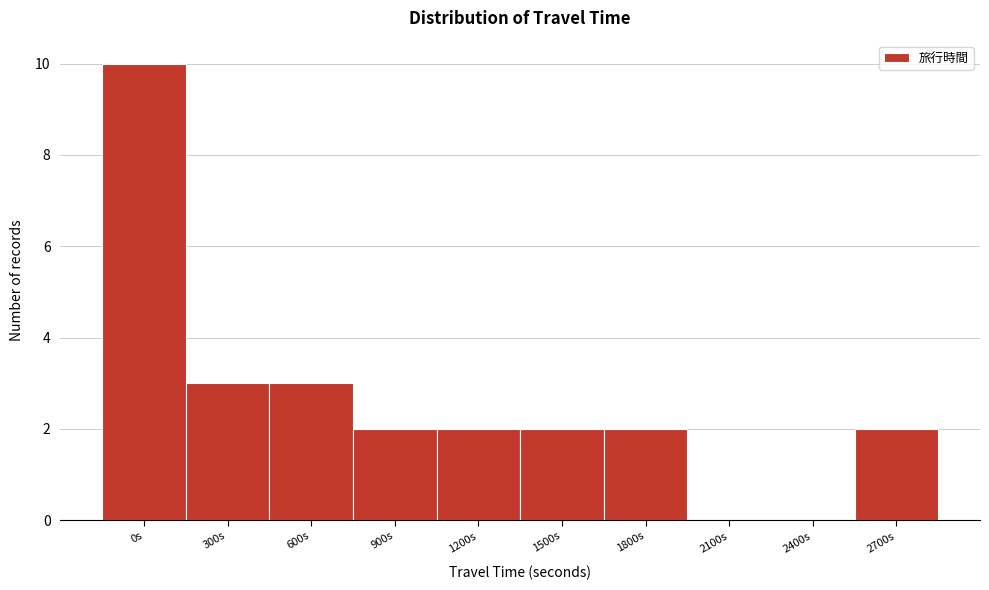

Reading left to right, extract all data points from this chart.

0s=10	300s=3	600s=3	900s=2	1200s=2	1500s=2	1800s=2	2100s=0	2400s=0	2700s=2